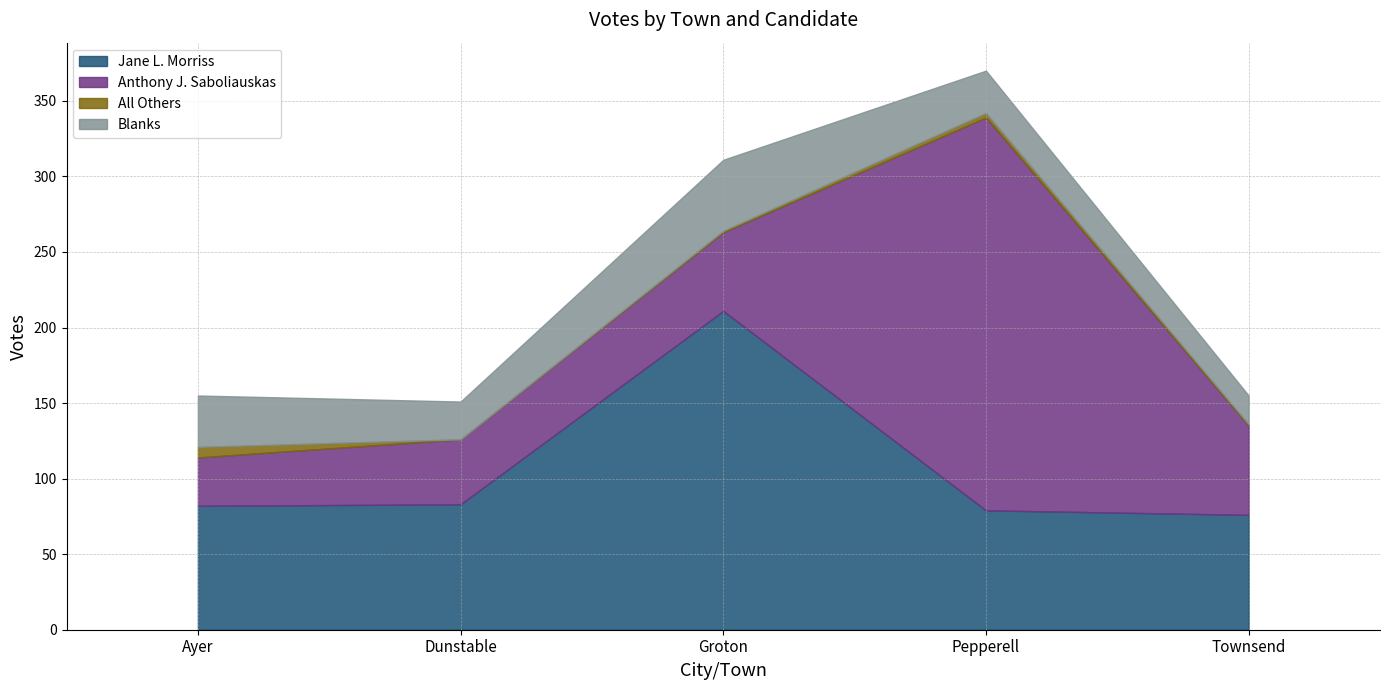

True or false: Anthony J. Saboliauskas has a value of 260 at Pepperell.

True